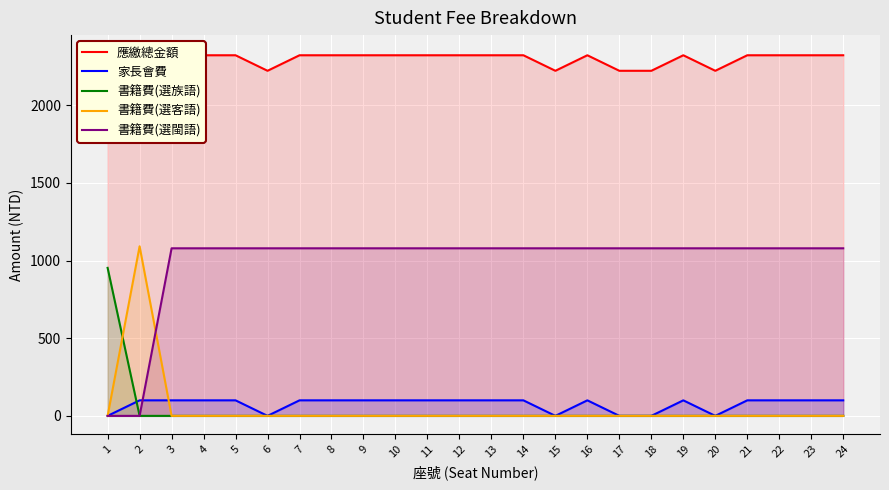

True or false: 家長會費 has more than 2 interior local peaks.

False